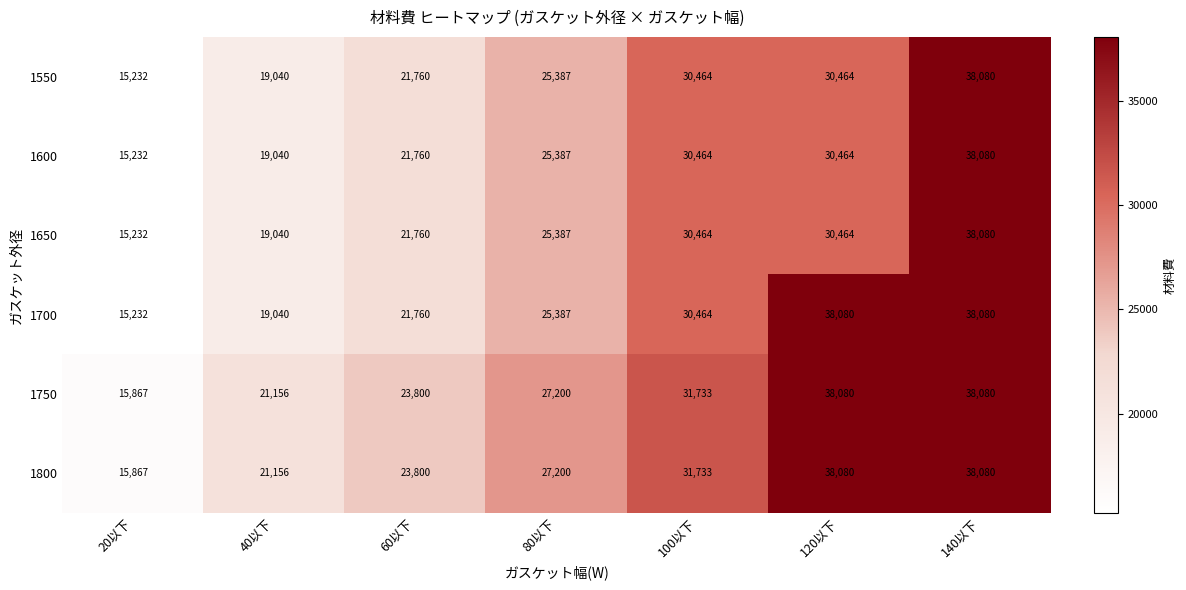

The 1600 series shows 20162 at 140以下. True or false?

False